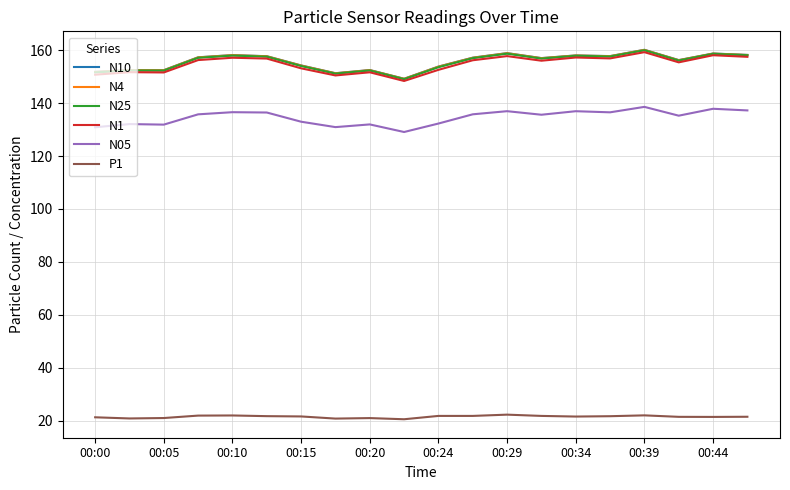

What is the maximum value for P1?

22.2